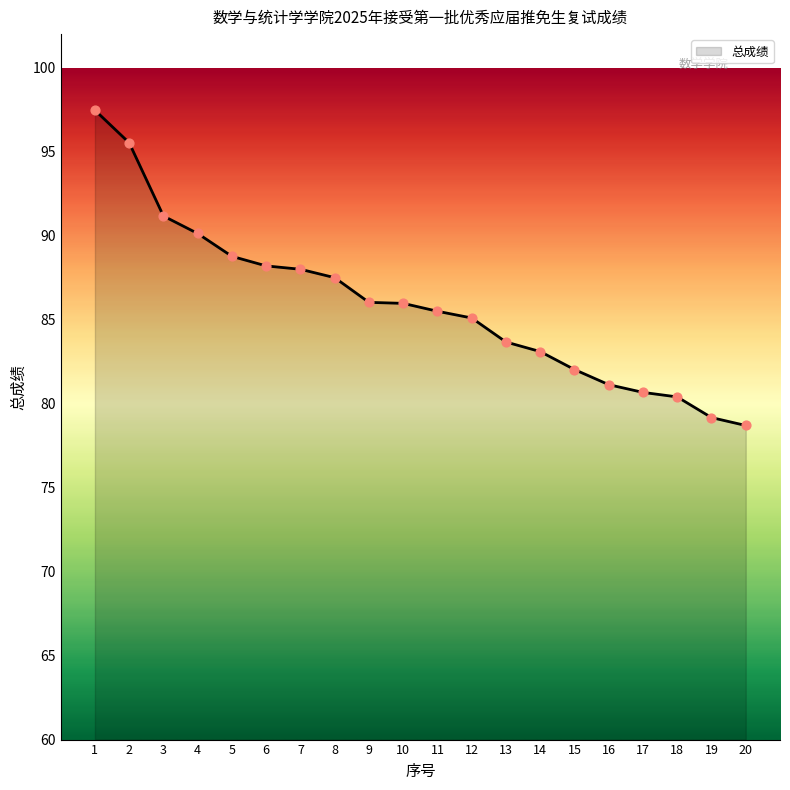

Which has a higher value, 1 or 10?

1